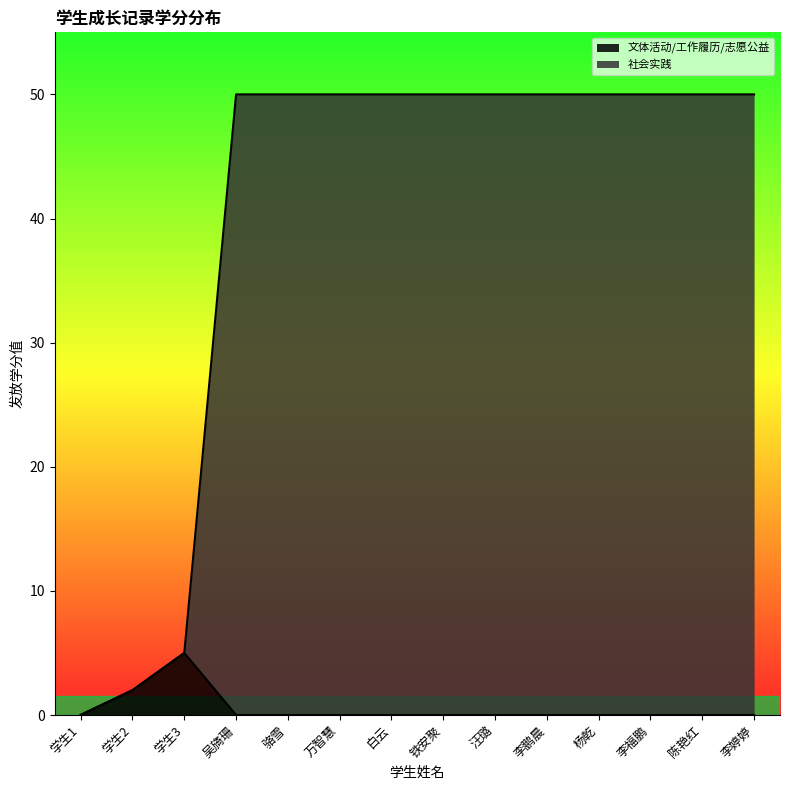

Is it true that 社会实践 equals 50.0 at 李鹏晨?

True